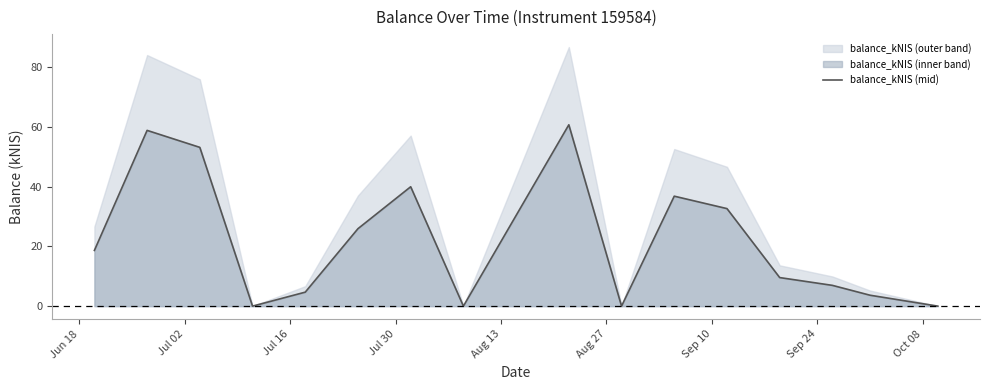

How many lines are shown in the chart?

1